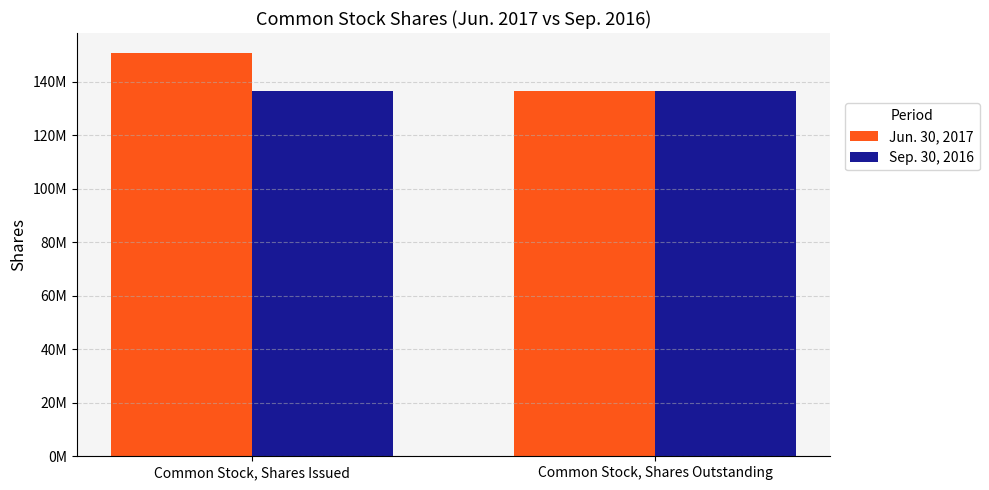

Which series has the largest total across all categories?

Jun. 30, 2017